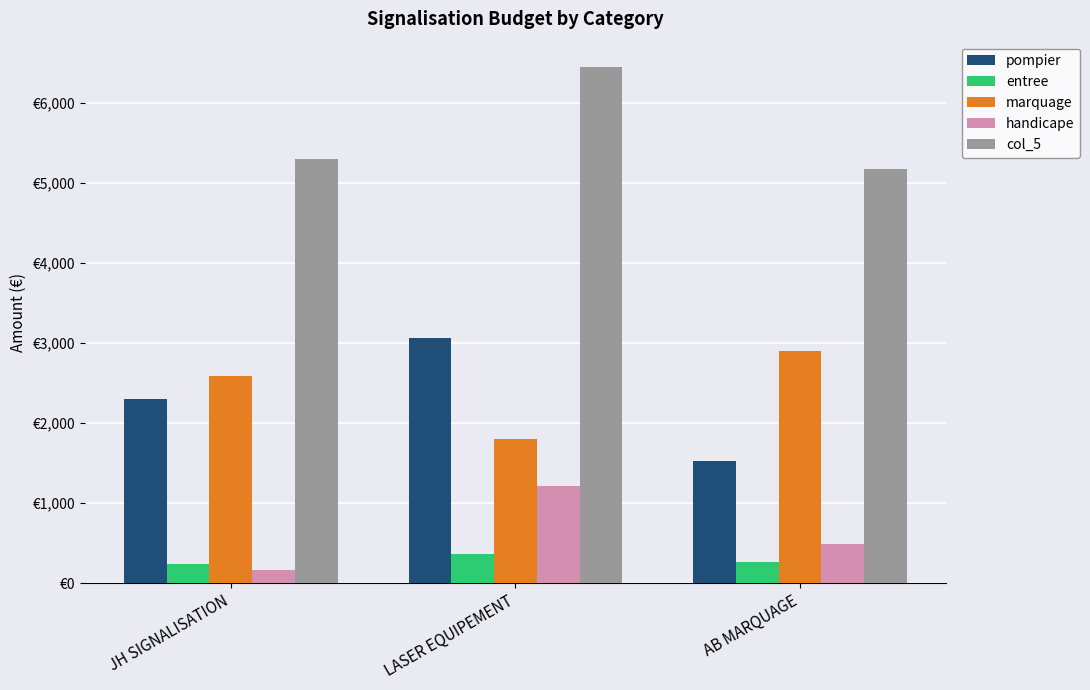

Where does the marquage series first go above 2585?

JH SIGNALISATION